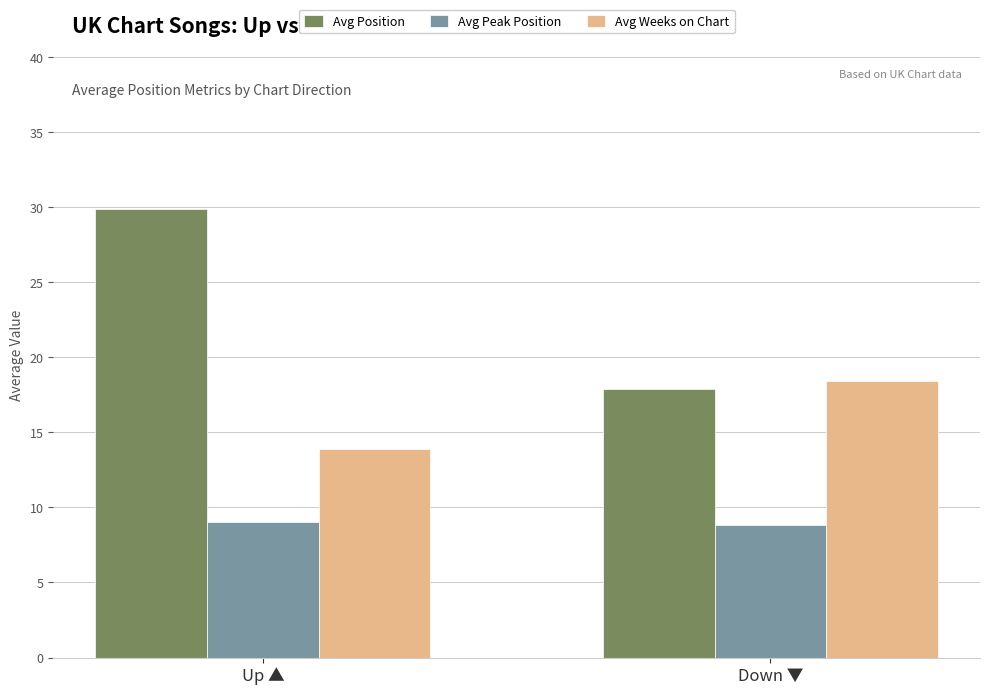

Reading right to left, what are all the values shown in this chart?

Avg Position: Down ▼=17.9	Up ▲=29.9
Avg Peak Position: Down ▼=8.8	Up ▲=9.0
Avg Weeks on Chart: Down ▼=18.4	Up ▲=13.9